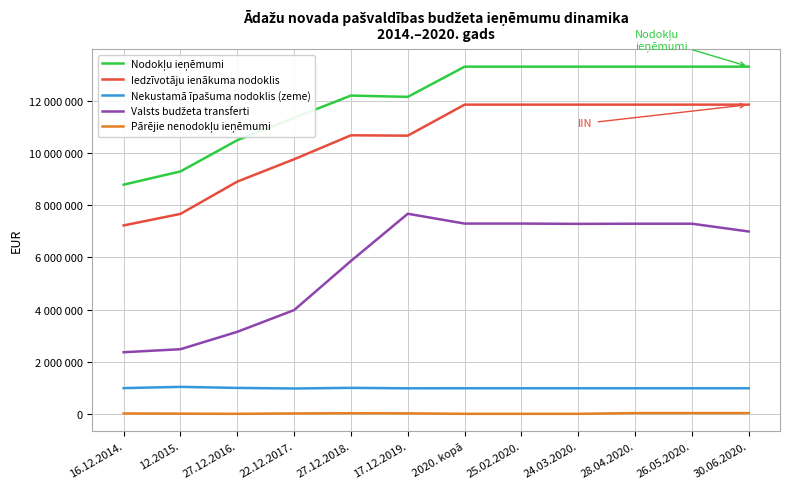

Does the chart display data point markers on the line(s)?

No